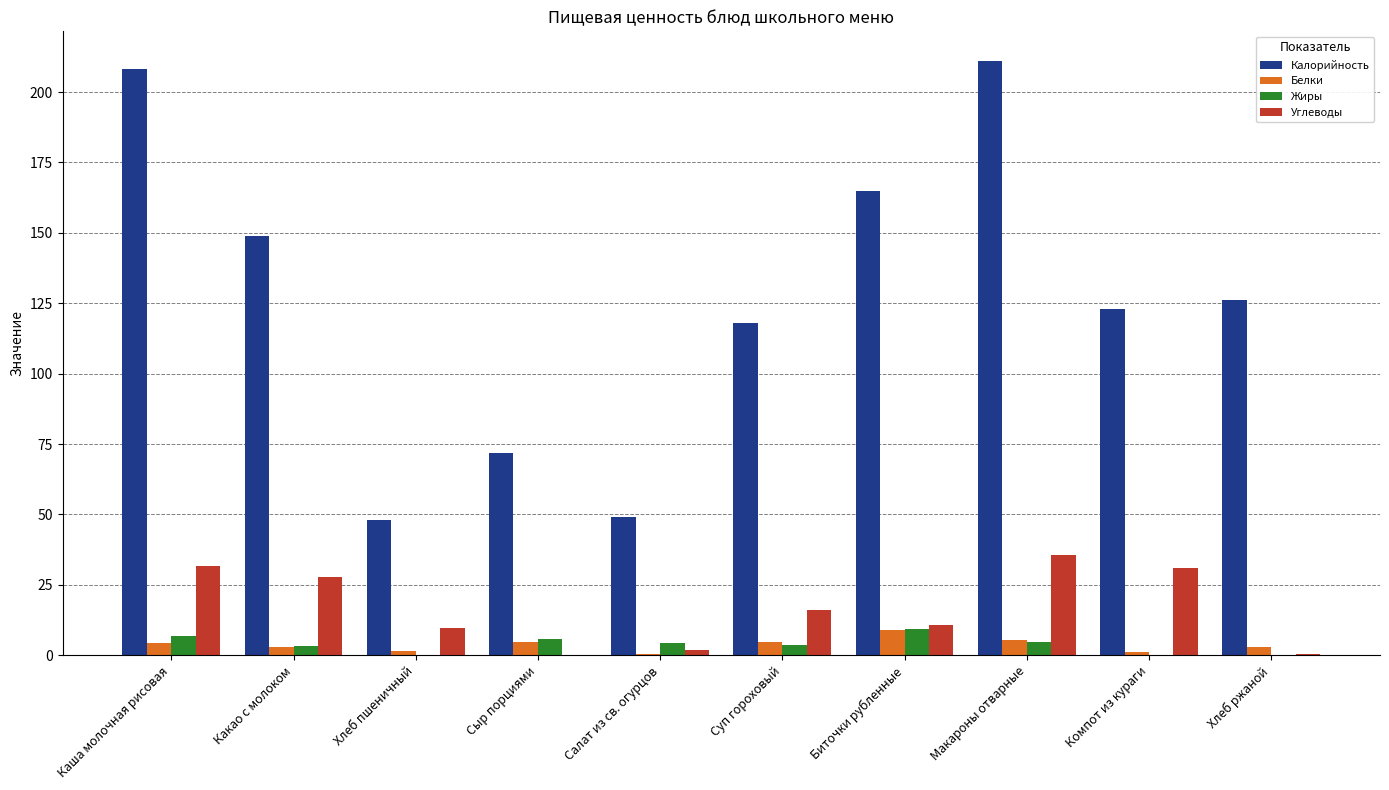

At which label does Жиры reach its peak?

Биточки рубленные